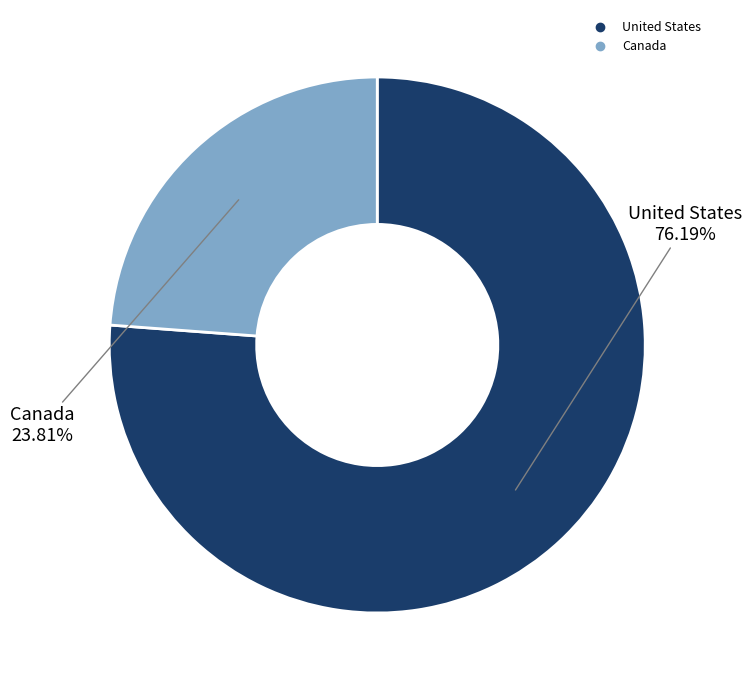

Is it true that Canada is 24% of the pie?

True